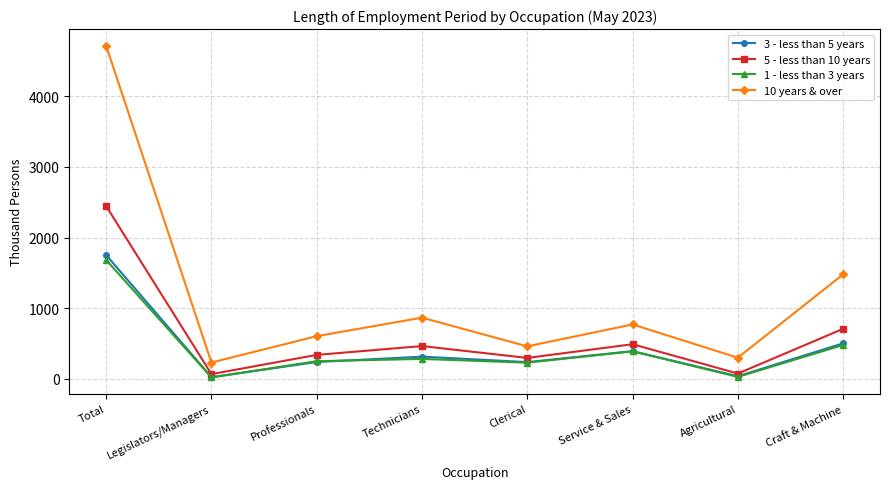

Does the chart have visible grid lines?

Yes